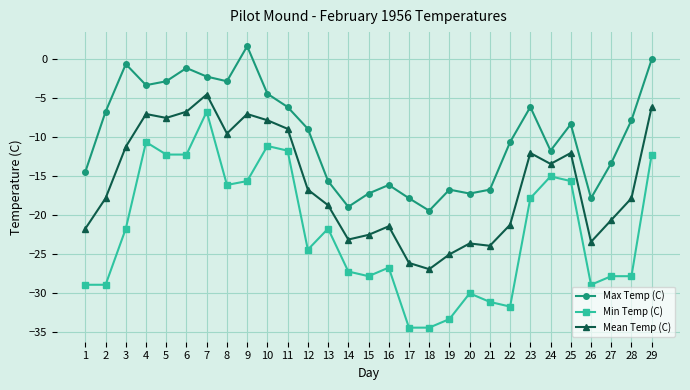

What is the sum of all Mean Temp (C) values?

-464.0